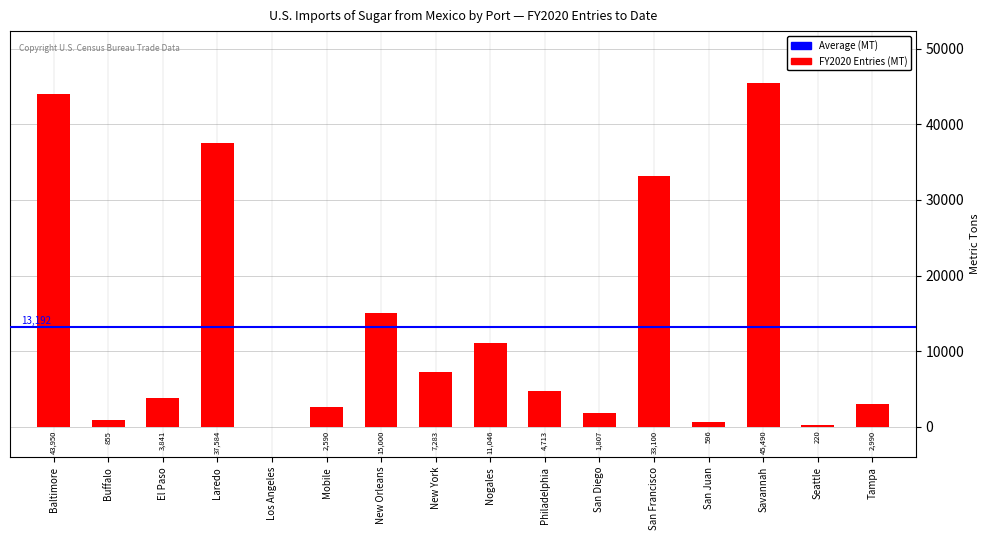

Are the bars horizontal?

No